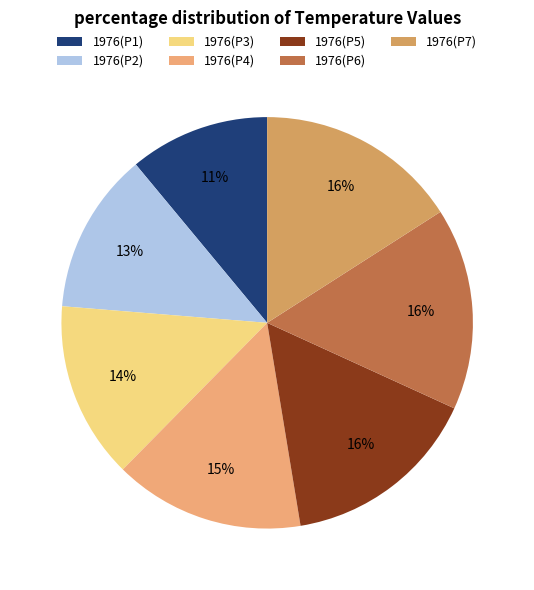

How many segments does this pie chart have?

7